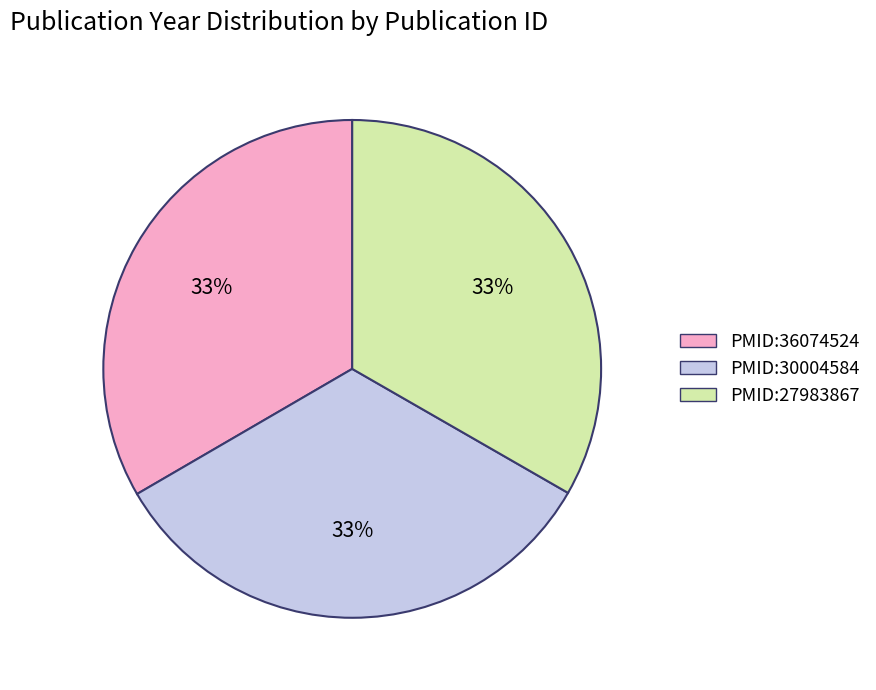

Is there a majority slice in this chart?

No